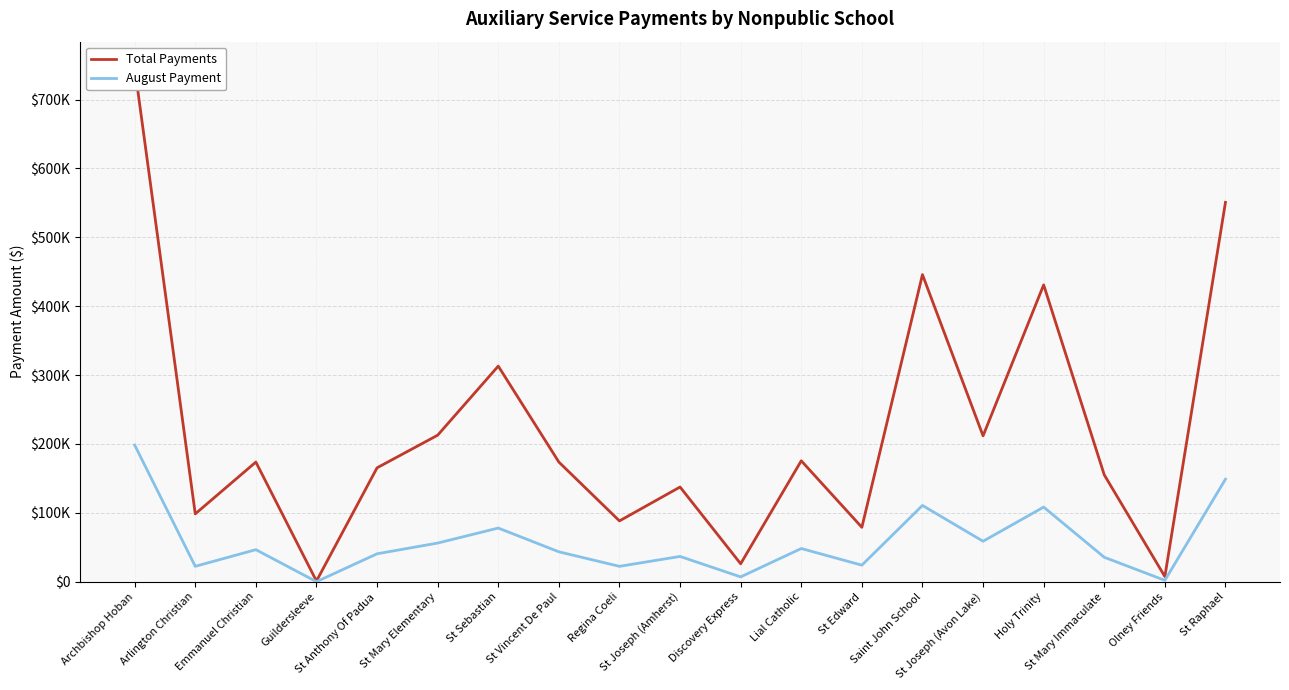

True or false: August Payment and Total Payments cross at least once.

False